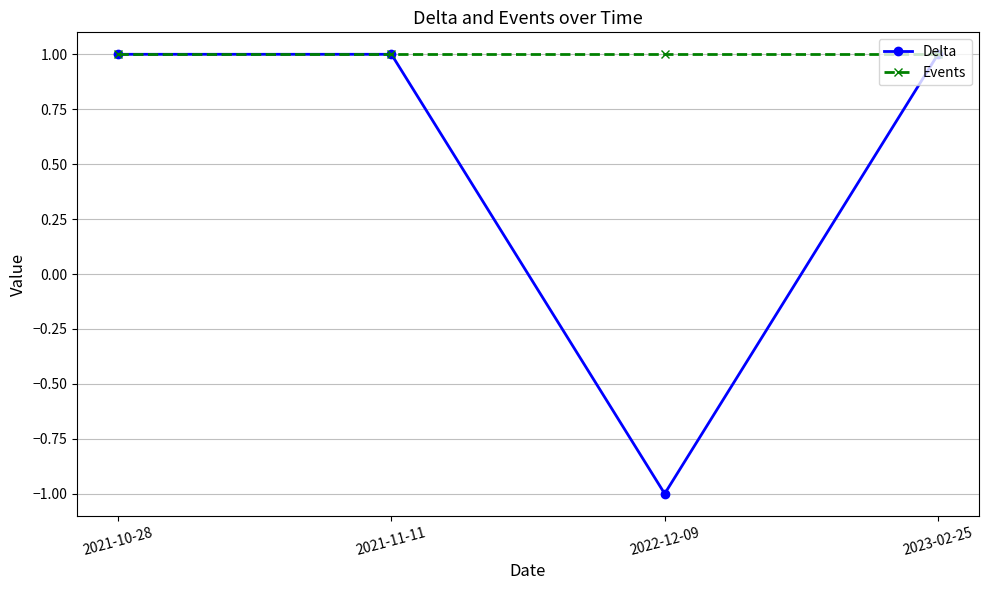

The value of Events at 2022-12-09 is 1. True or false?

True